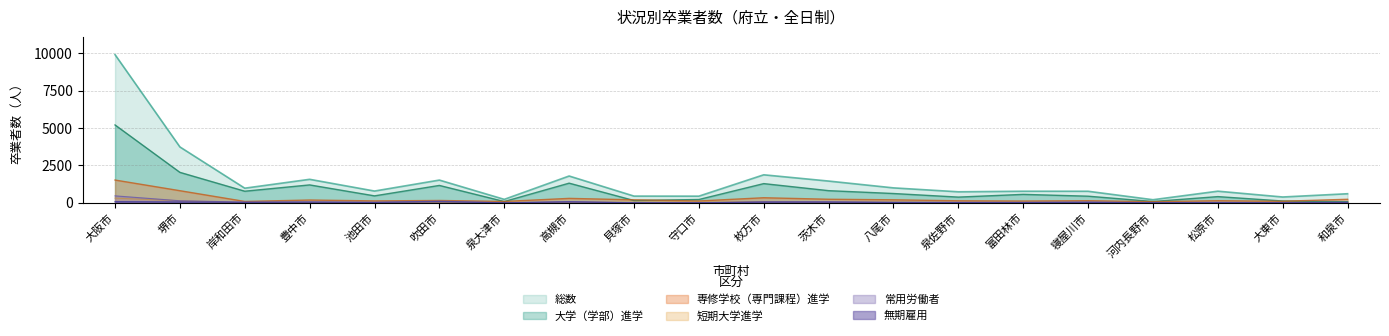

How many categories are shown in the chart?

20